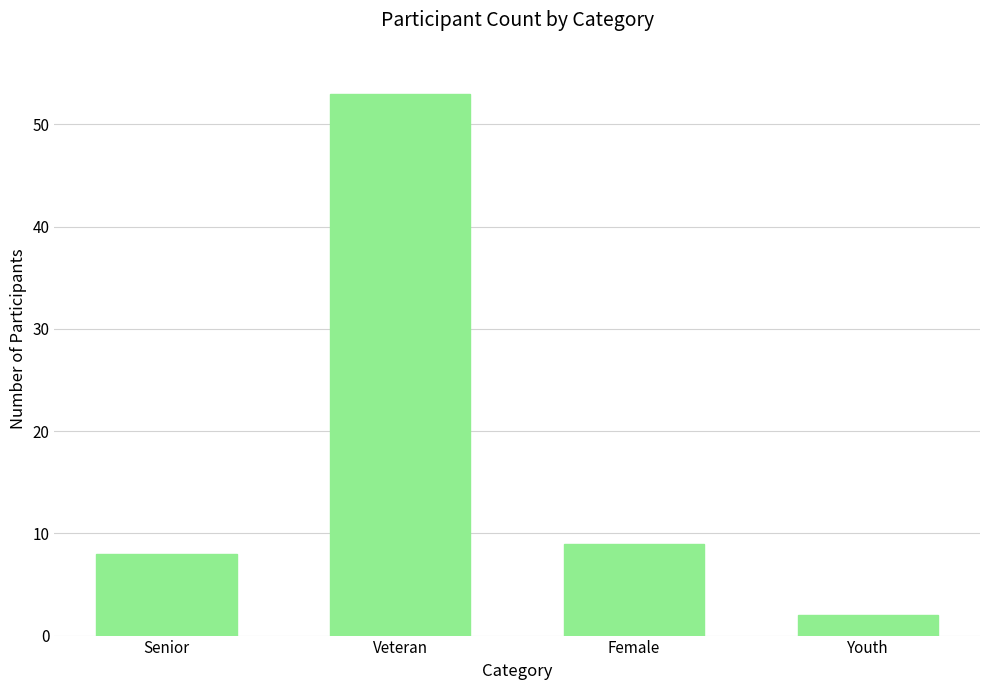

Reading left to right, transcribe all the data shown in this chart.

Senior=8	Veteran=53	Female=9	Youth=2